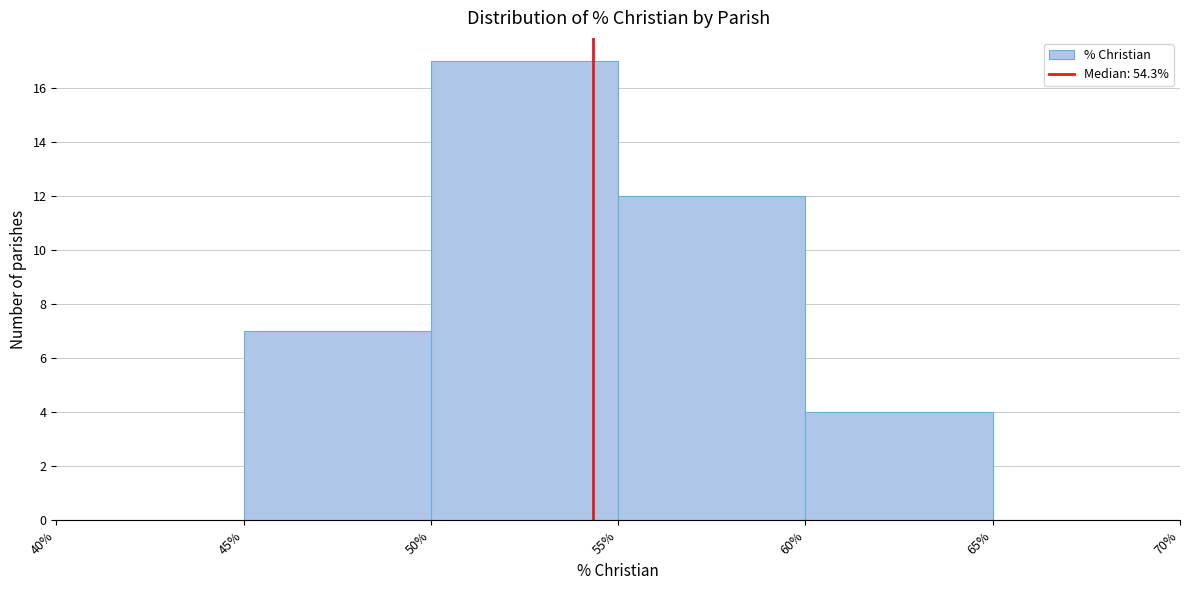

Reading left to right, list every bar in this chart as the range it spans on the x-axis followed by its height. The values are not printed on the chart, so give them approximately, as read against the axis.

40% to 45%: 0
45% to 50%: 7
50% to 55%: 17
55% to 60%: 12
60% to 65%: 4
65% to 70%: 0